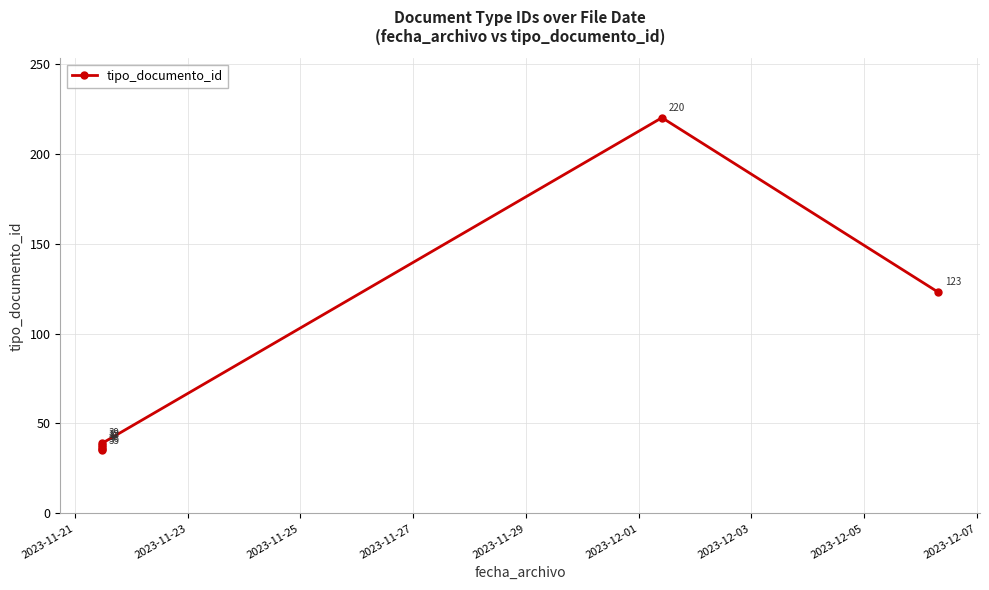

At which category does the chart reach its peak across all series?

2023-12-01